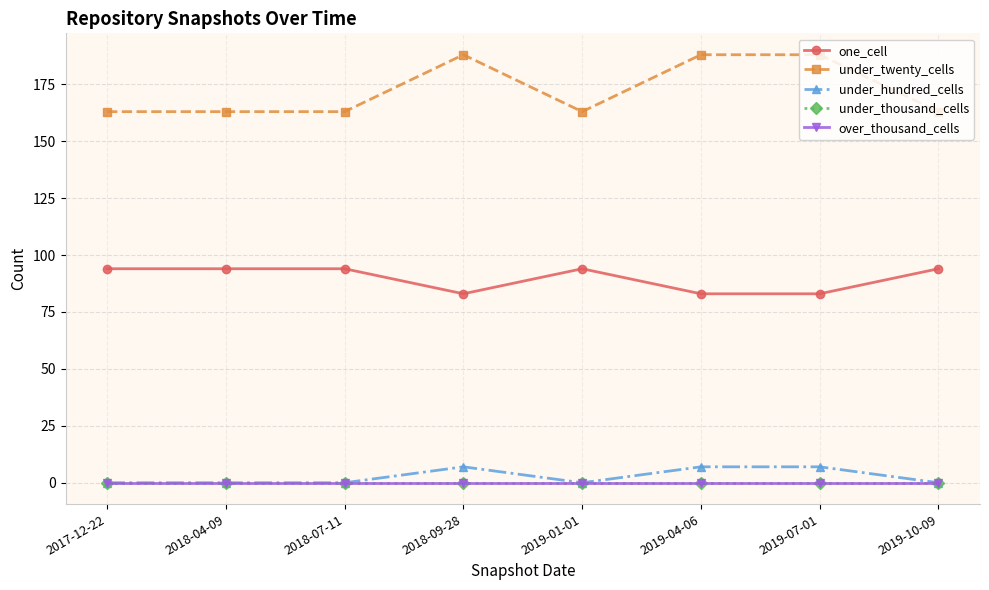

Between 2018-09-28 and 2018-07-11, which is larger?

2018-07-11